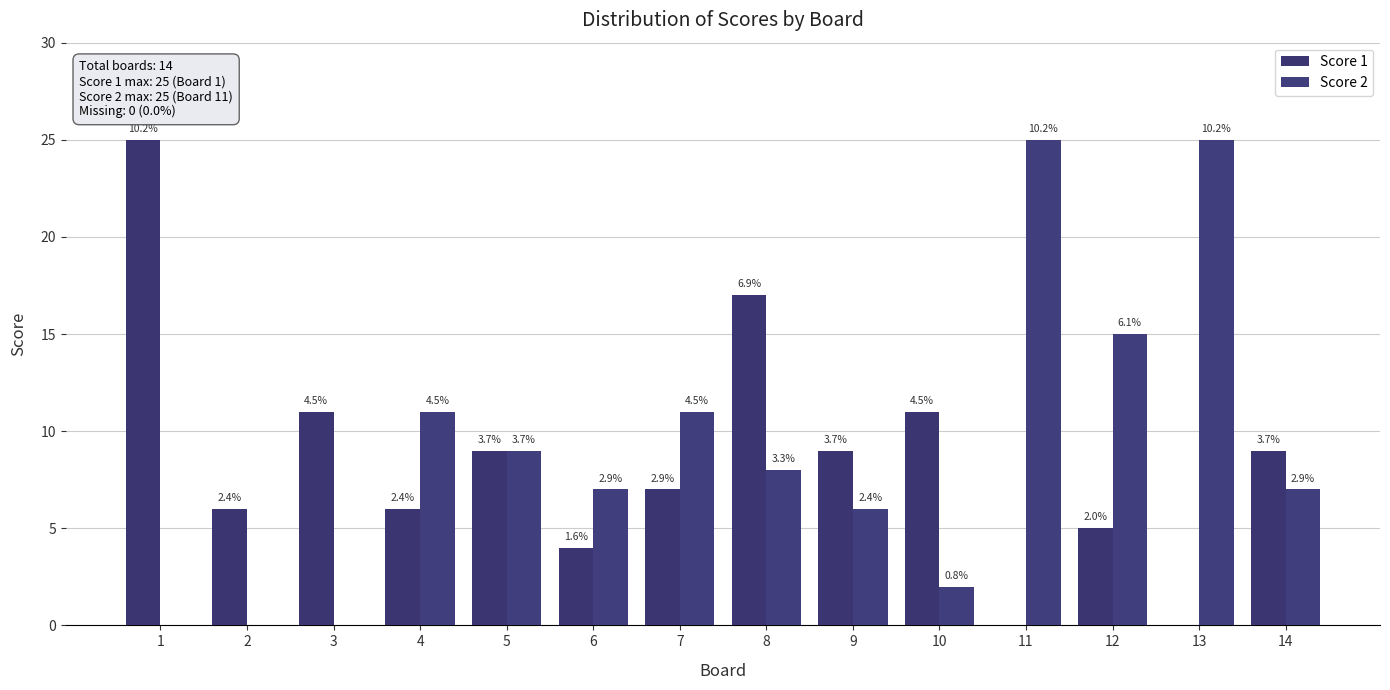

At which label does Score 2 reach its peak?

11